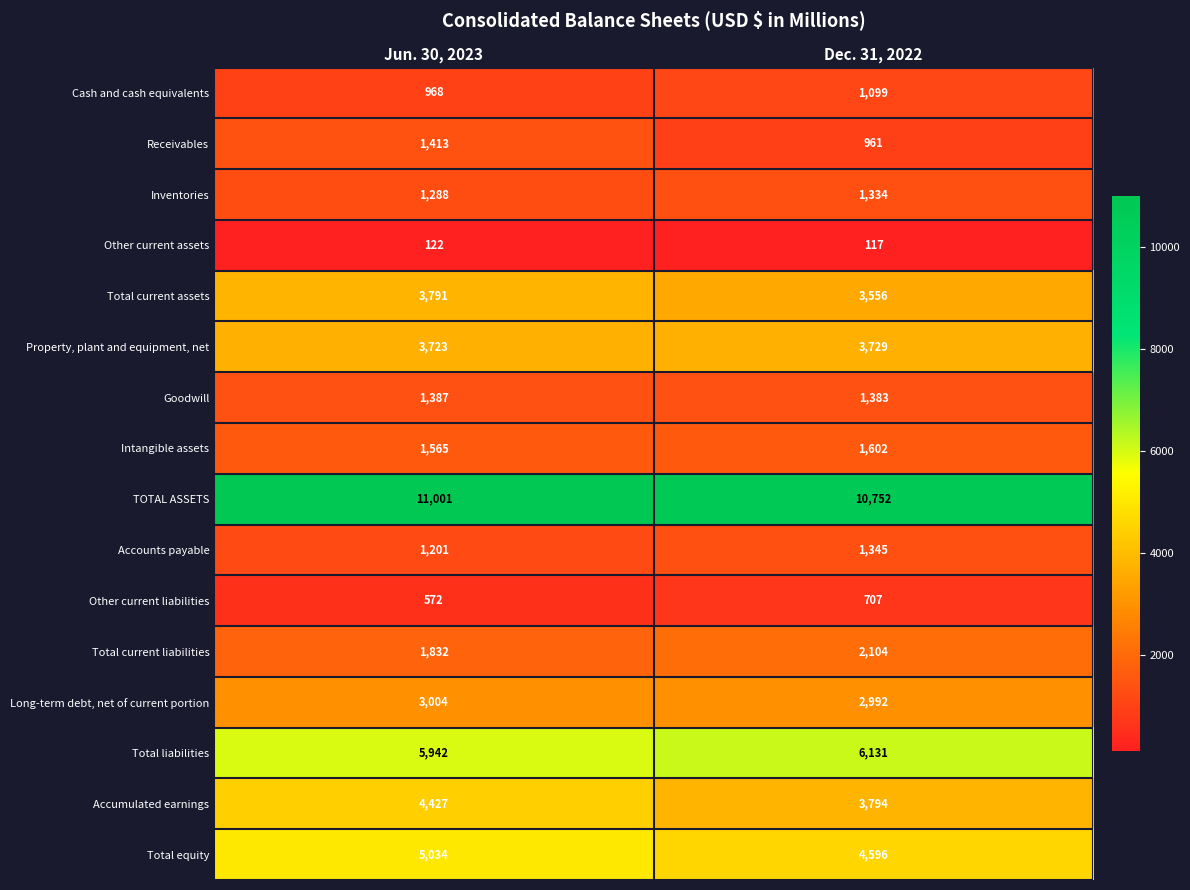

What is the spread (max minus min) of values at Jun. 30, 2023?

10879